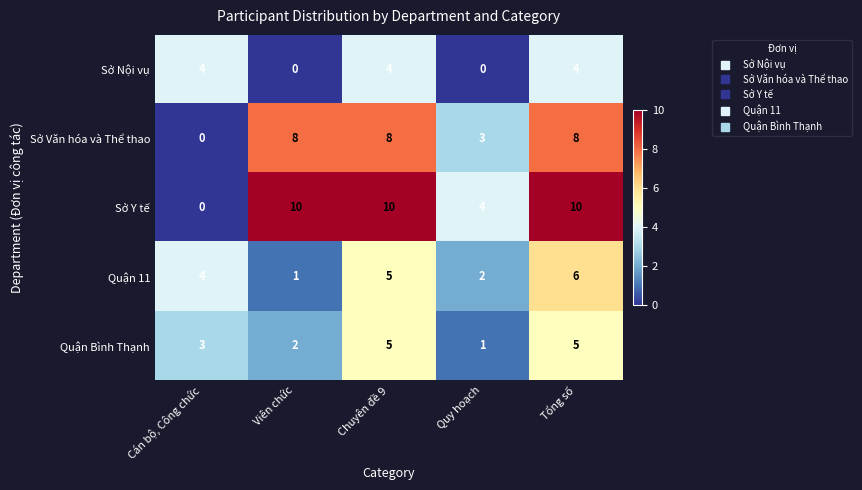

Reading right to left, extract all data points from this chart.

Sở Nội vụ: Tổng số=4	Quy hoạch=0	Chuyên đề 9=4	Viên chức=0	Cán bộ, Công chức=4
Sở Văn hóa và Thể thao: Tổng số=8	Quy hoạch=3	Chuyên đề 9=8	Viên chức=8	Cán bộ, Công chức=0
Sở Y tế: Tổng số=10	Quy hoạch=4	Chuyên đề 9=10	Viên chức=10	Cán bộ, Công chức=0
Quận 11: Tổng số=6	Quy hoạch=2	Chuyên đề 9=5	Viên chức=1	Cán bộ, Công chức=4
Quận Bình Thạnh: Tổng số=5	Quy hoạch=1	Chuyên đề 9=5	Viên chức=2	Cán bộ, Công chức=3